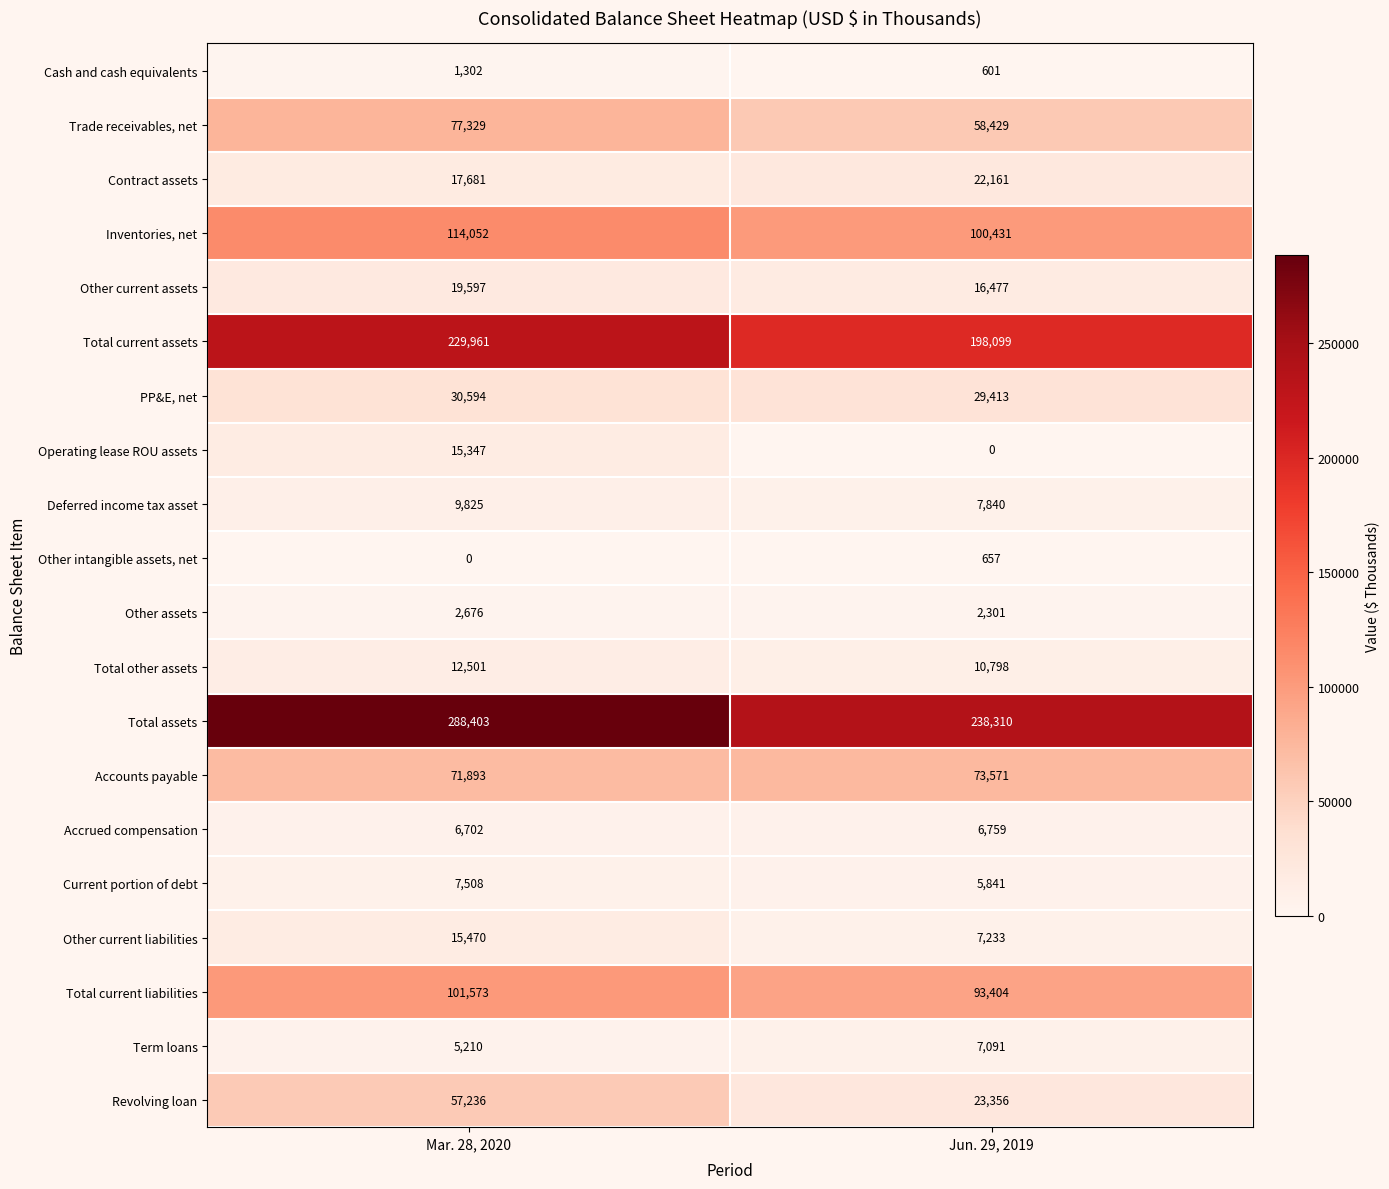

Is it true that Other current liabilities equals 11933 at Jun. 29, 2019?

False